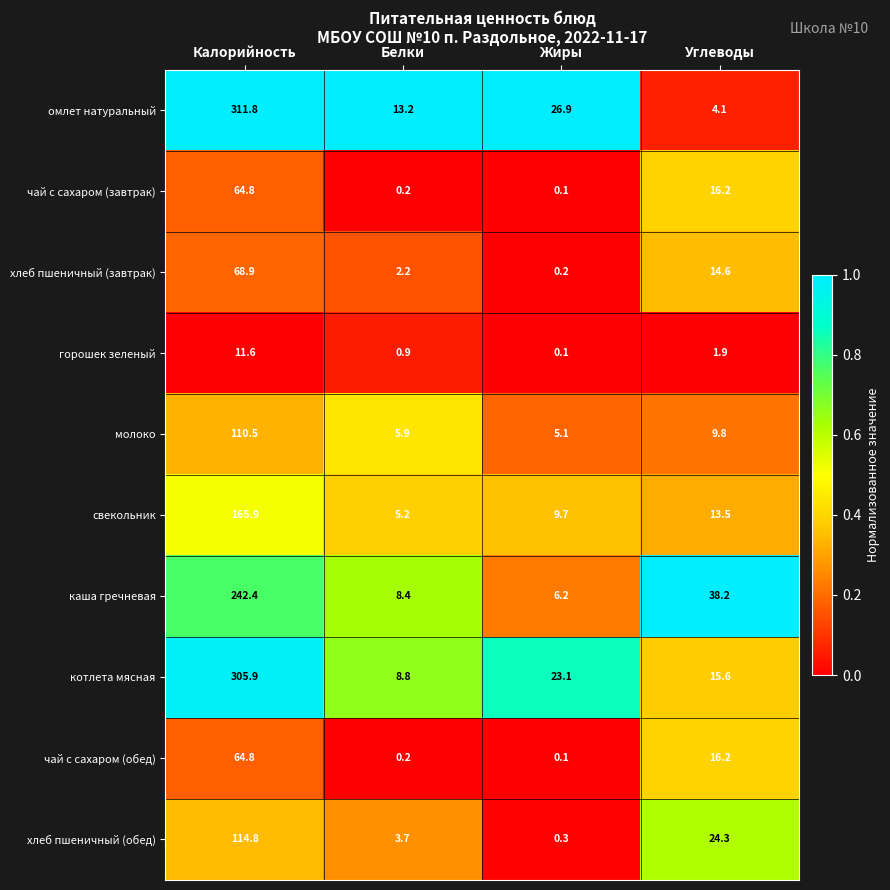

Between Белки and Жиры, which series saw the biggest shift?

котлета мясная